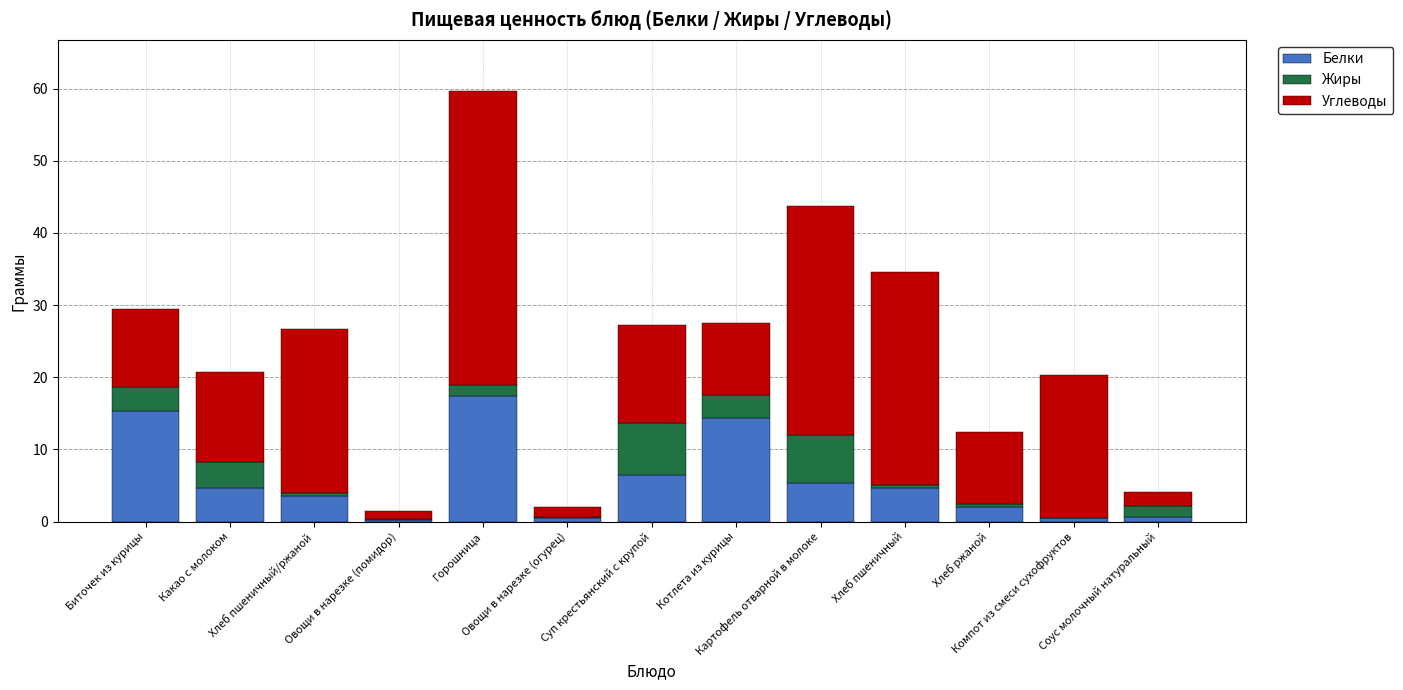

Rank the series by their average value, from lowest to highest.

Жиры, Белки, Углеводы